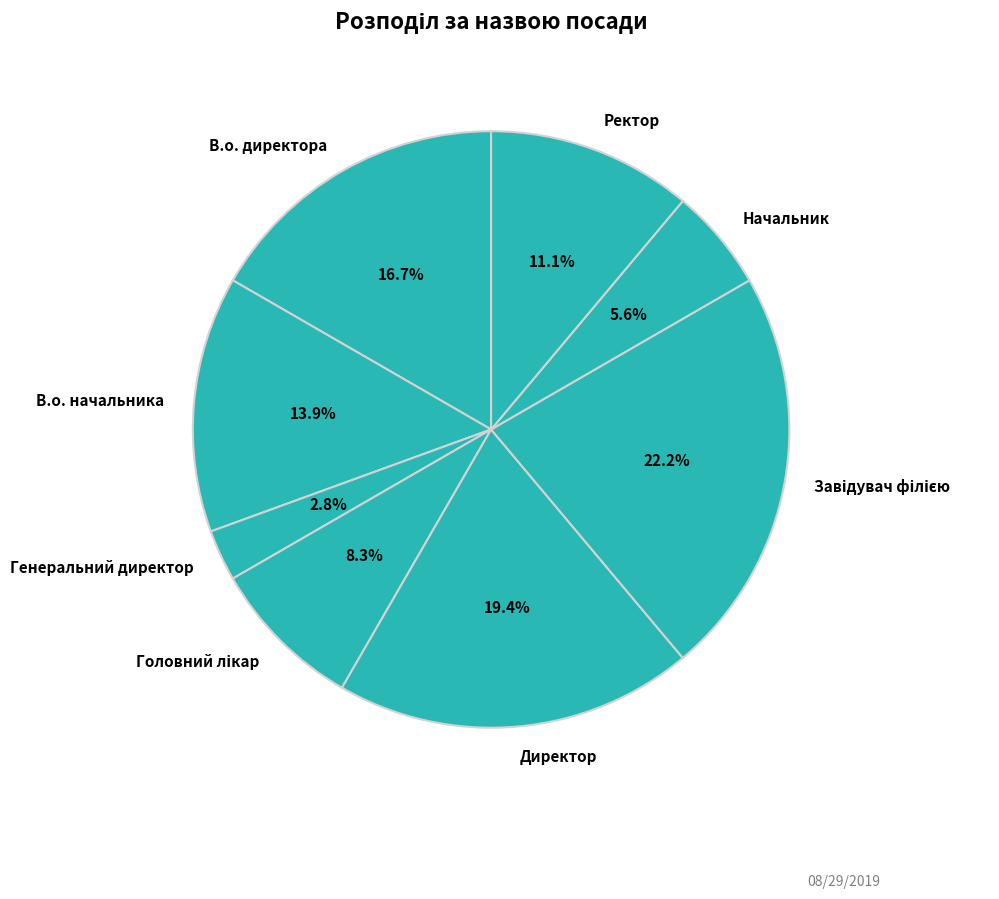

Does В.о. директора represent more than half of the total?

No